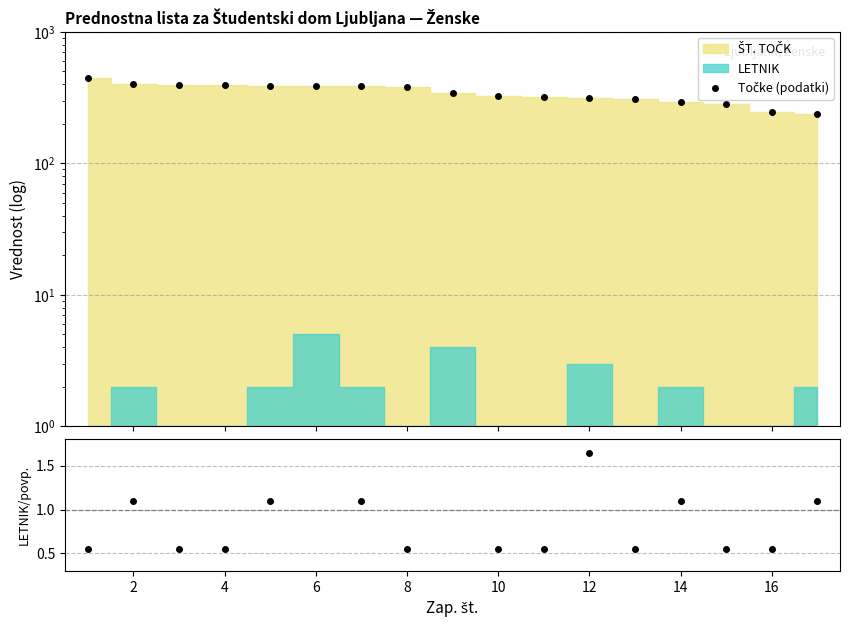

The LETNIK / povprečje series shows 0.2 at 10. True or false?

False